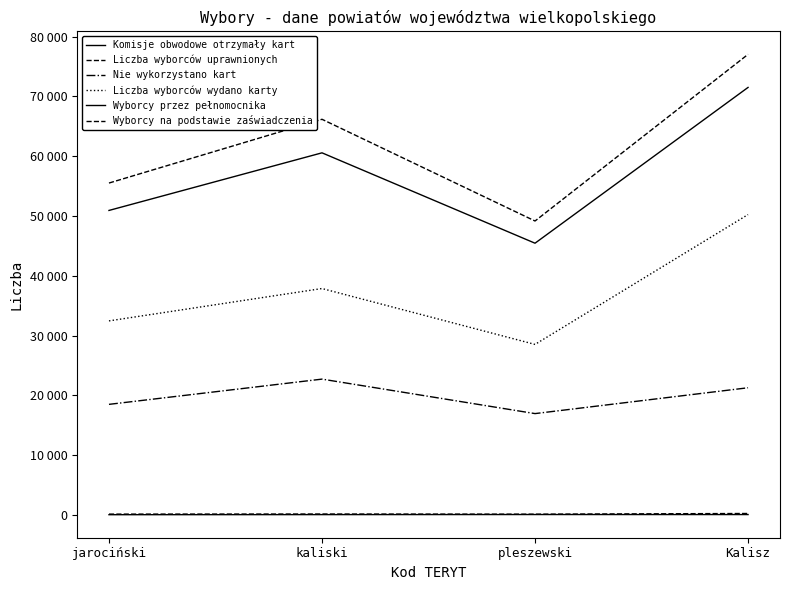

At which category is the sum across all series the highest?

Kalisz